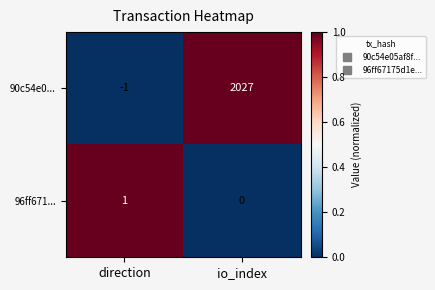

Which category has the highest value in the 90c54e0... series?

io_index